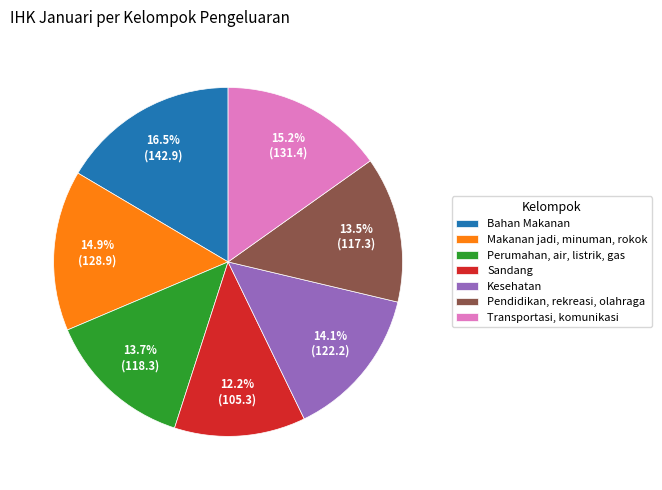

What is the largest slice in the pie chart?

Bahan Makanan